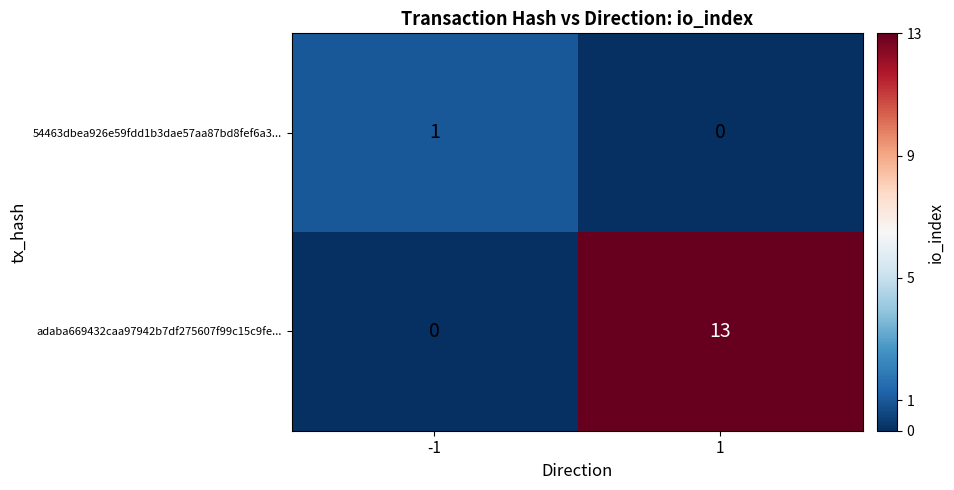

List the series in order of their overall mean, lowest first.

54463dbea926e59fdd1b3dae57aa87bd8fef6a3..., adaba669432caa97942b7df275607f99c15c9fe...